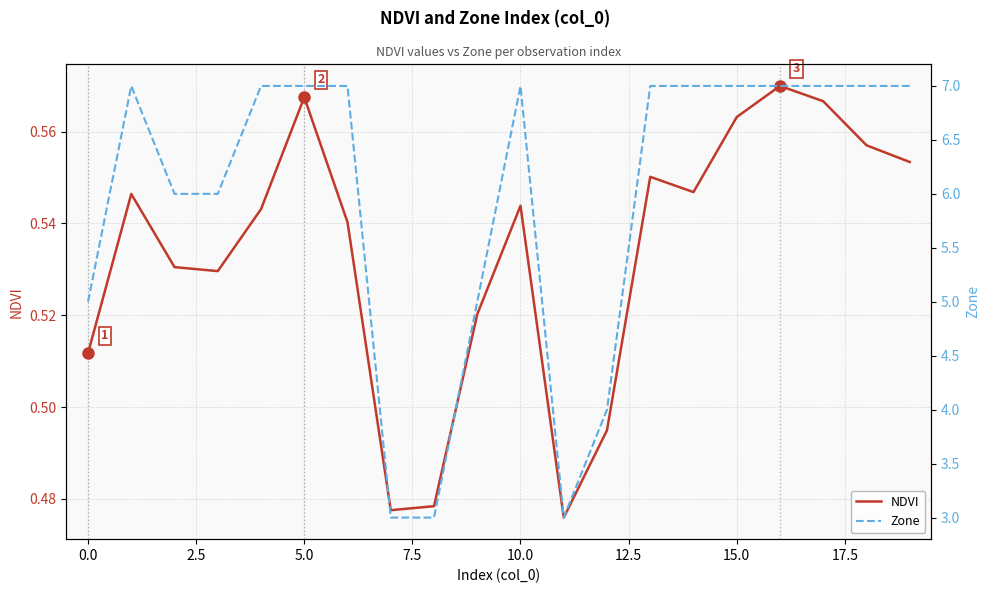

True or false: Zone and NDVI intersect in this chart.

False